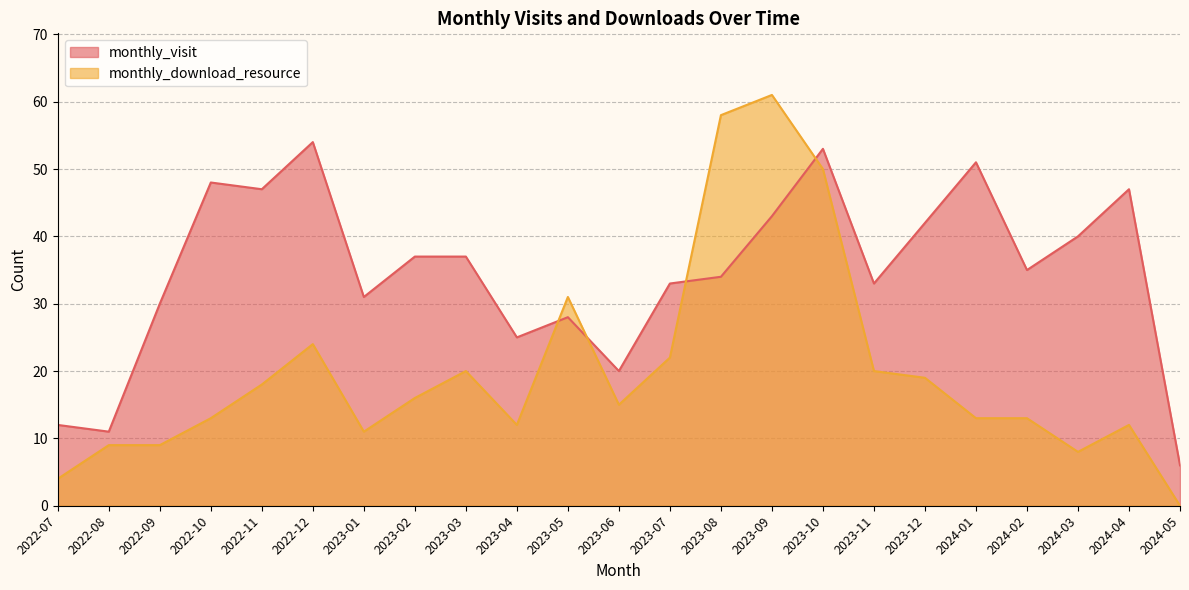

Reading left to right, transcribe all the data shown in this chart.

monthly_visit: 2022-07=12	2022-08=11	2022-09=30	2022-10=48	2022-11=47	2022-12=54	2023-01=31	2023-02=37	2023-03=37	2023-04=25	2023-05=28	2023-06=20	2023-07=33	2023-08=34	2023-09=43	2023-10=53	2023-11=33	2023-12=42	2024-01=51	2024-02=35	2024-03=40	2024-04=47	2024-05=6
monthly_download_resource: 2022-07=4	2022-08=9	2022-09=9	2022-10=13	2022-11=18	2022-12=24	2023-01=11	2023-02=16	2023-03=20	2023-04=12	2023-05=31	2023-06=15	2023-07=22	2023-08=58	2023-09=61	2023-10=50	2023-11=20	2023-12=19	2024-01=13	2024-02=13	2024-03=8	2024-04=12	2024-05=0